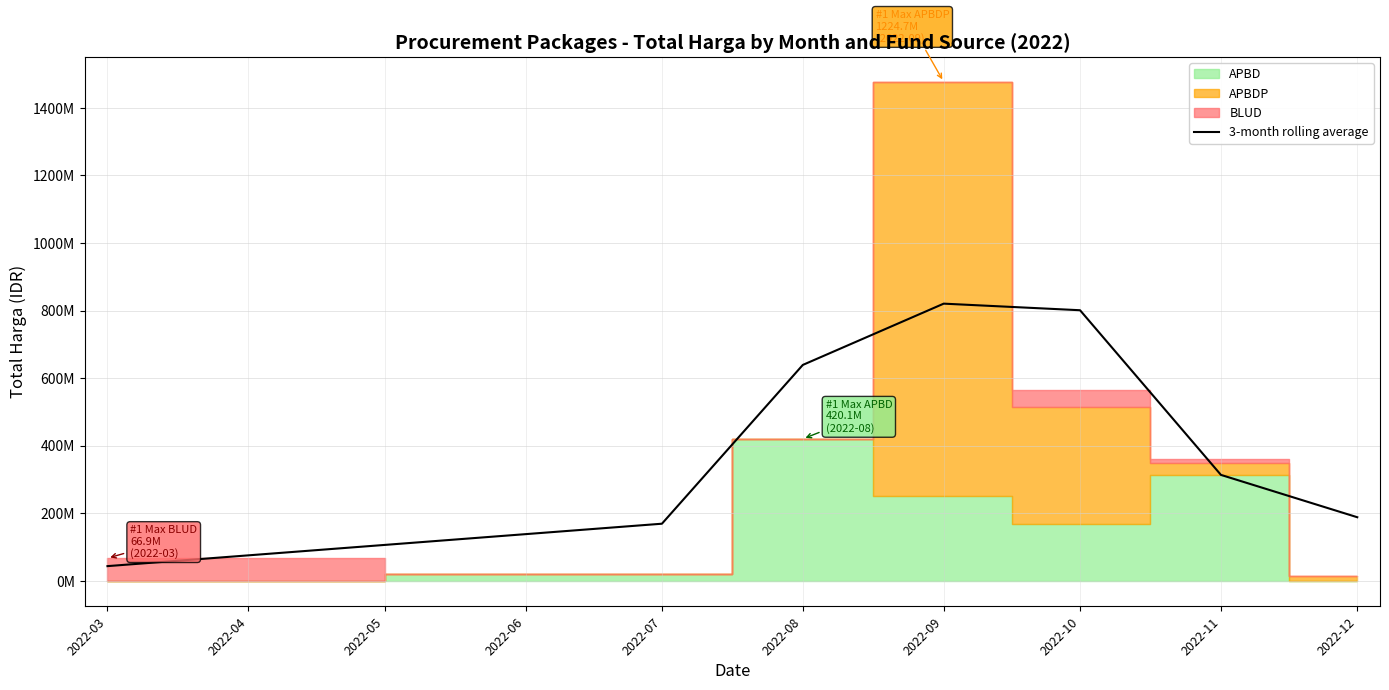

The chart shows a value of 43410500.0 at 2022-03. True or false?

True